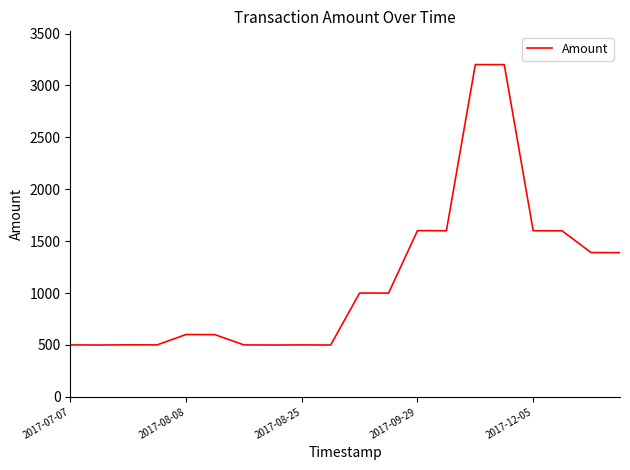

What is the difference between the maximum and minimum values?

2702